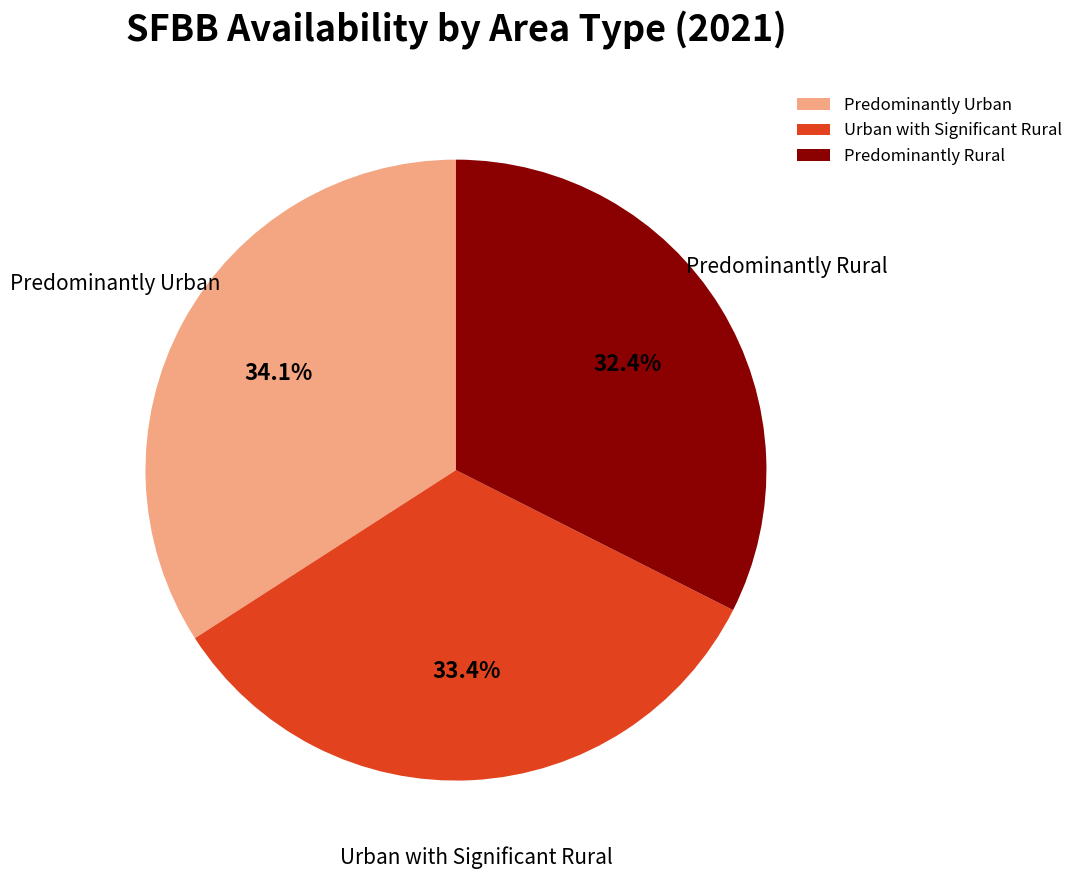

Which slice is the smallest?

Predominantly Rural